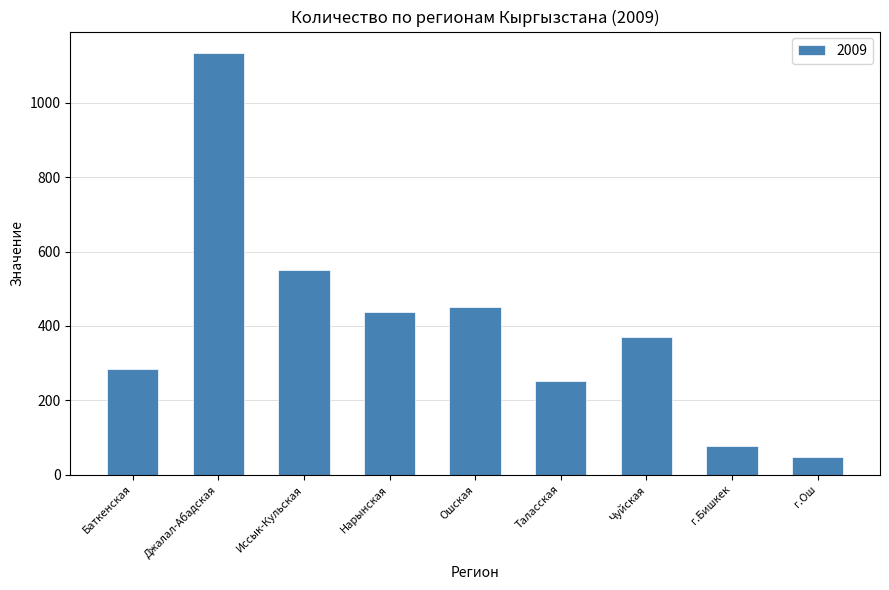

The chart shows a value of 284 at Баткенская. True or false?

True